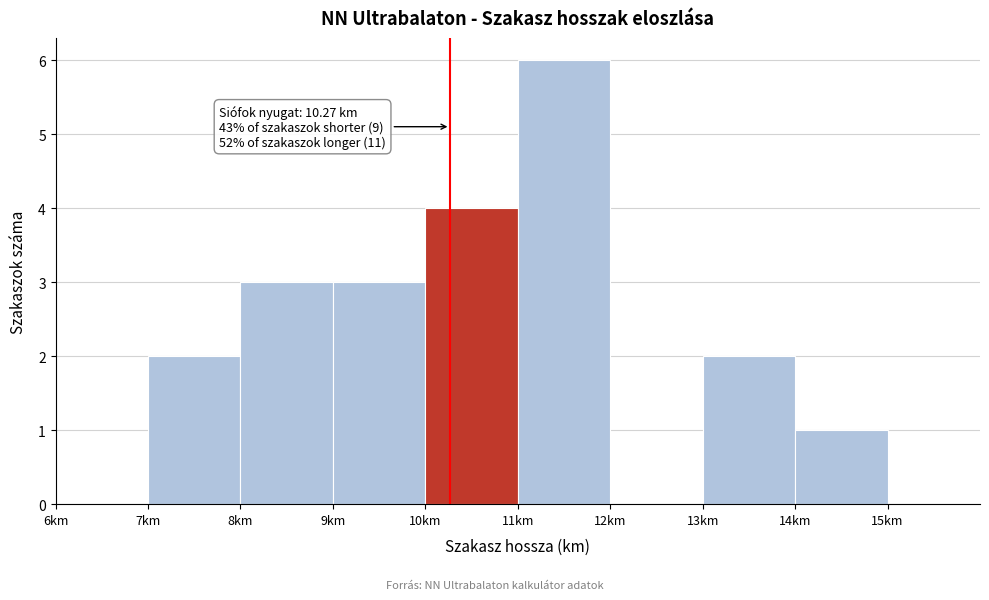

Which range on the x-axis has the tallest bar?

11 to 12